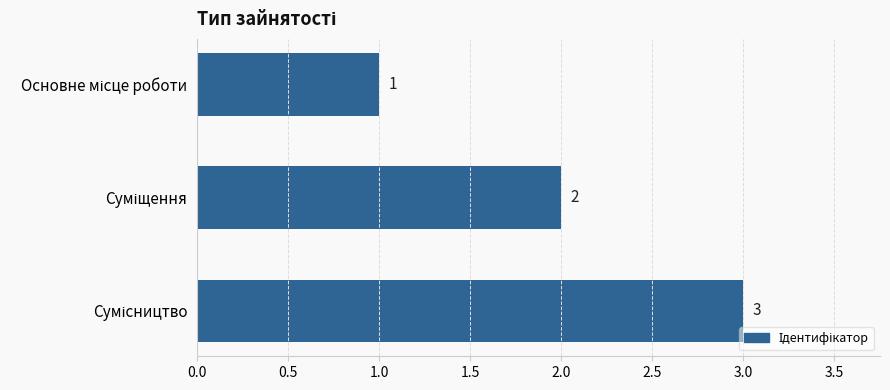

What is the value of the 2nd bar from the top?

2